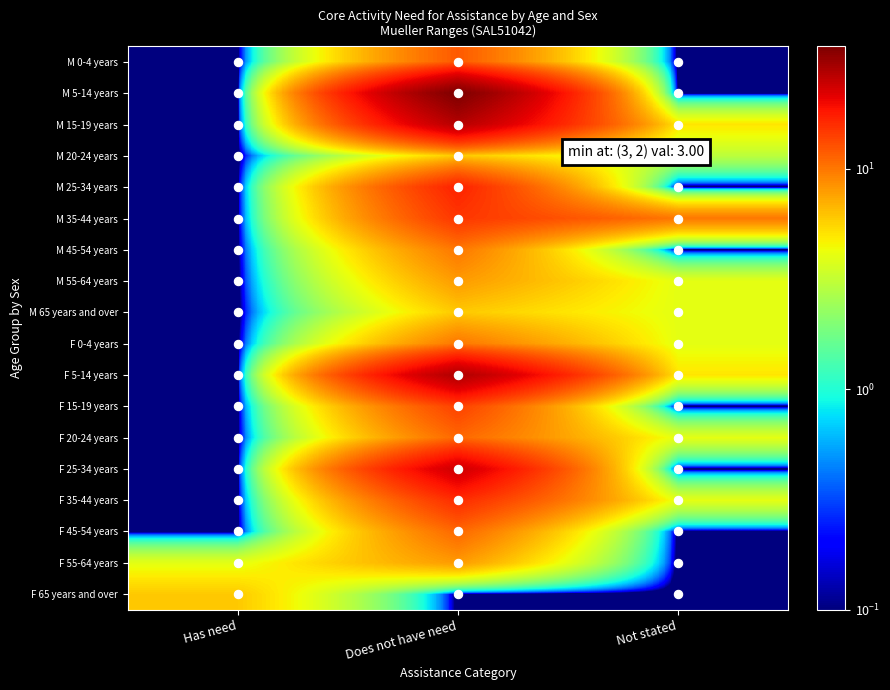

How many data points does each series have?

3